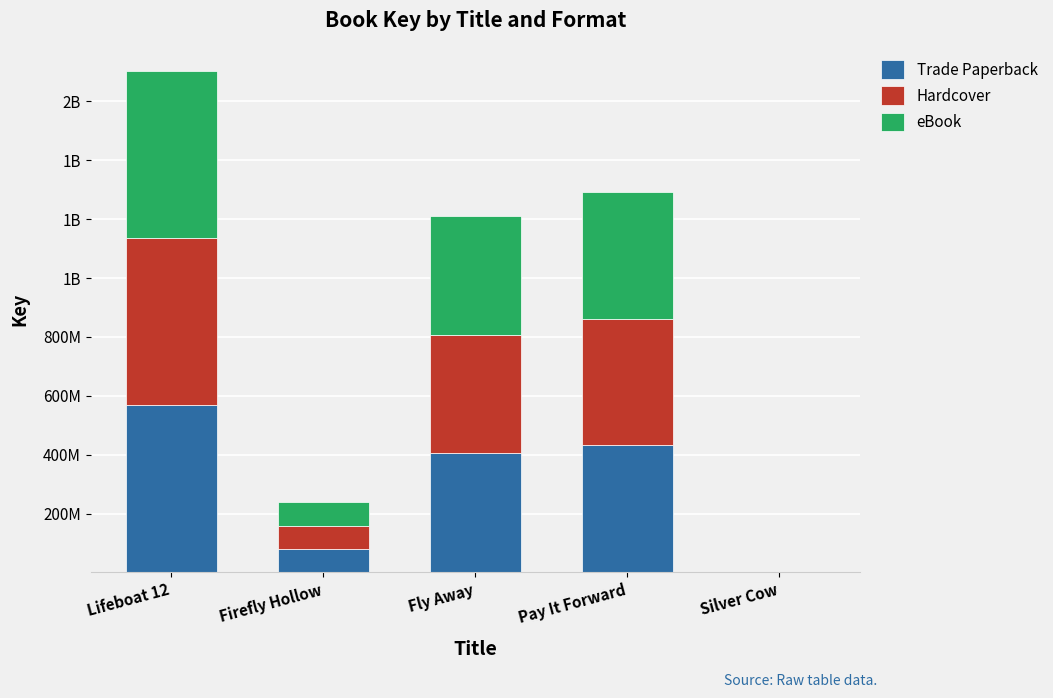

What are all the series names shown in the legend?

Trade Paperback, Hardcover, eBook